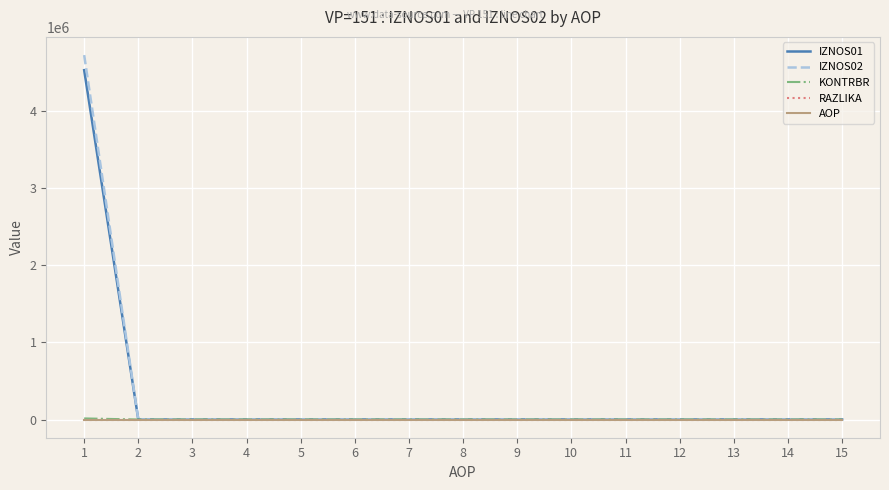

The value of KONTRBR at 3 is 0.0. True or false?

True